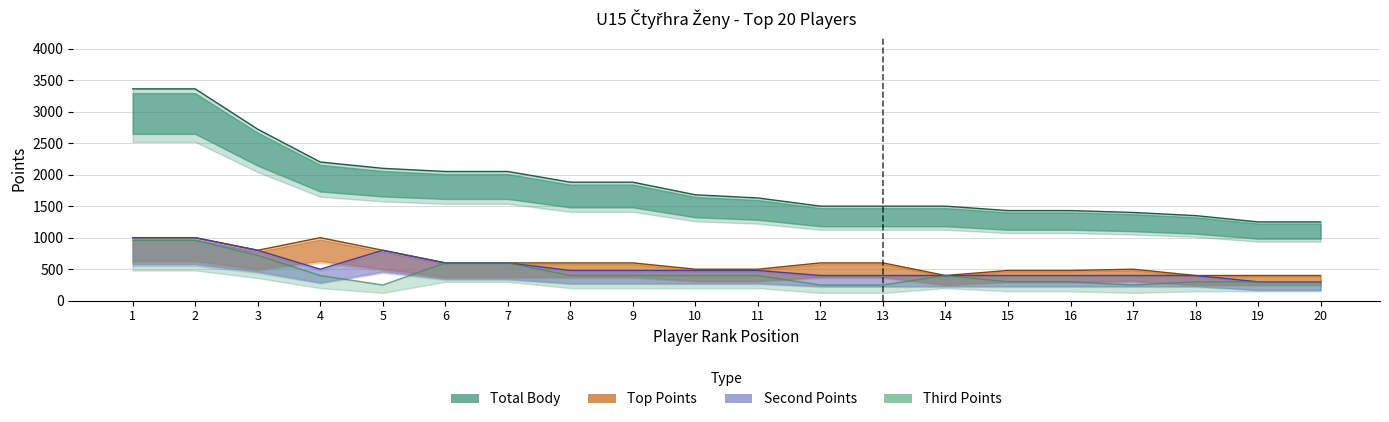

The chart shows a value of 300 at 18. True or false?

True